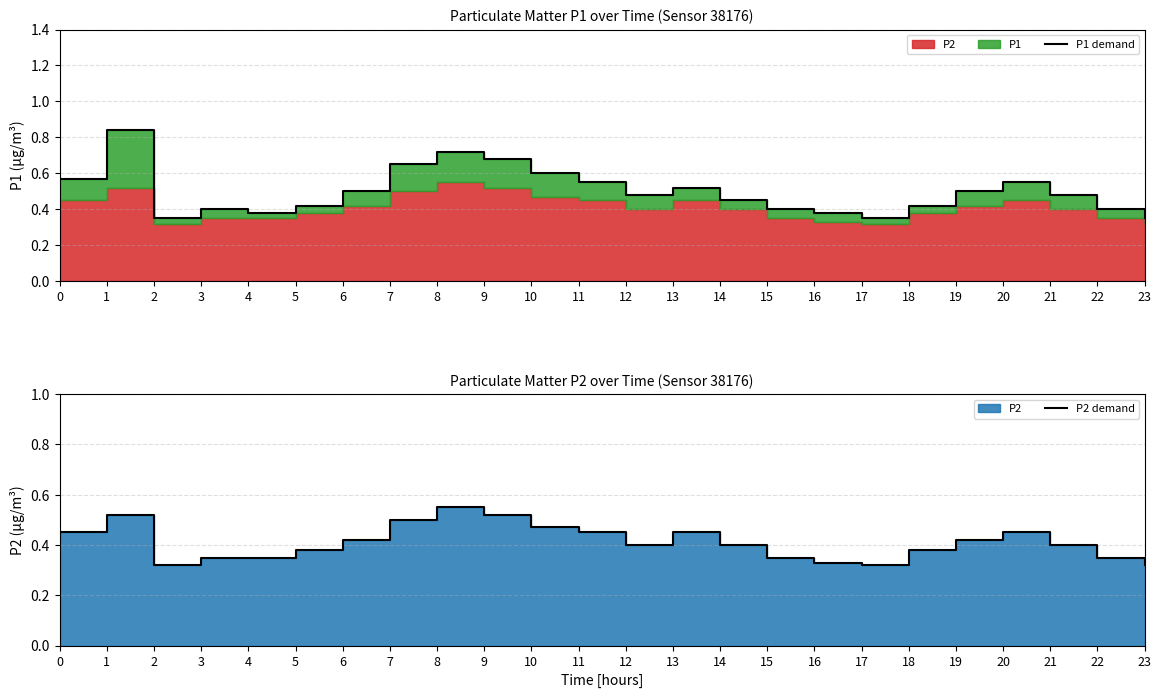

What is the maximum value for P2 demand?

0.6